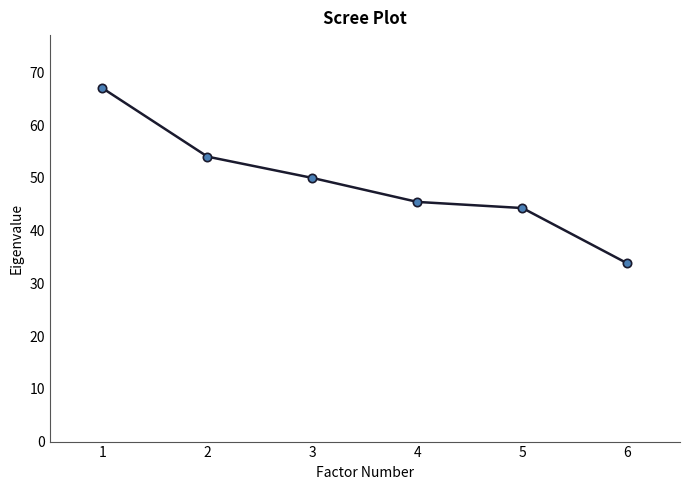

Which category has the lowest value across all series?

6